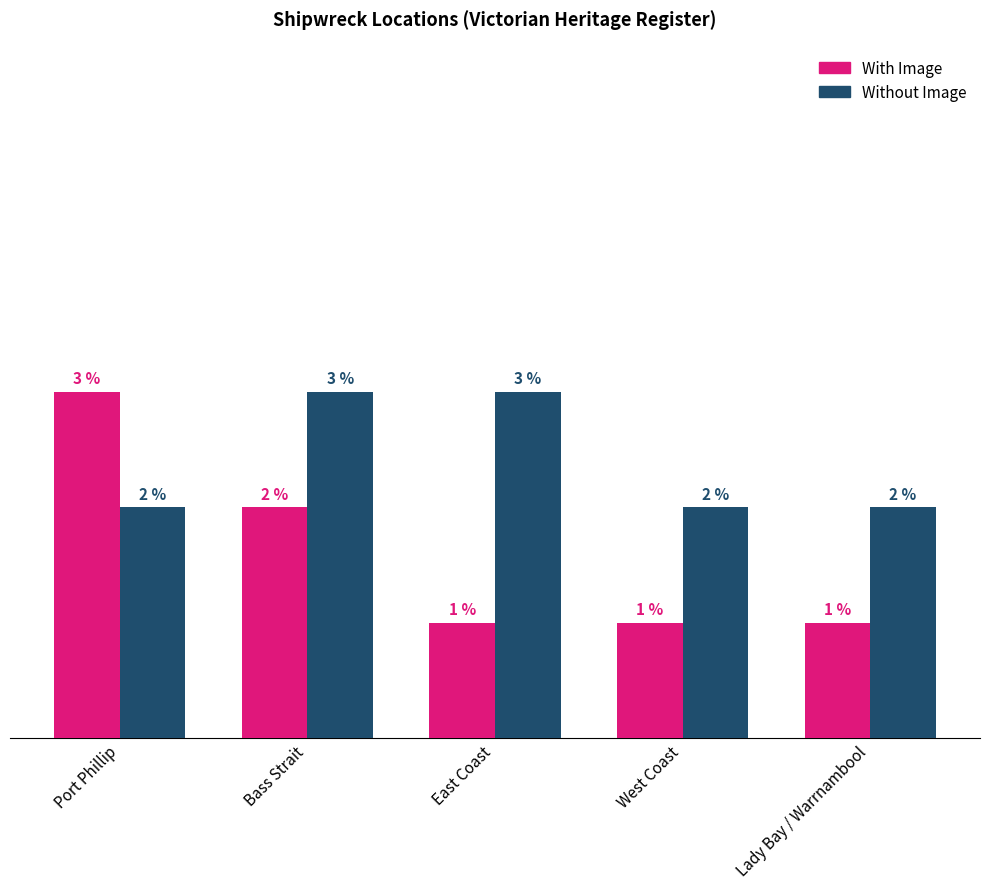

Which series has the widest spread of values?

With Image